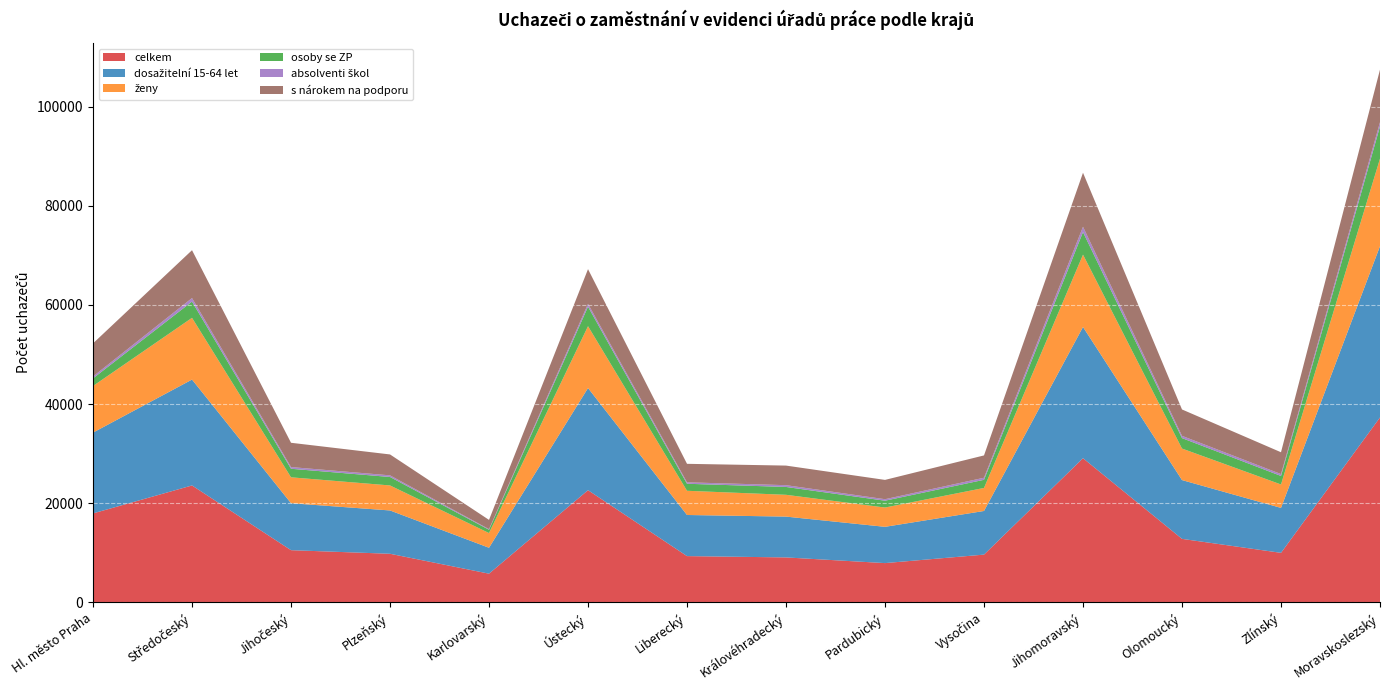

At which category is the sum across all series the highest?

Moravskoslezský